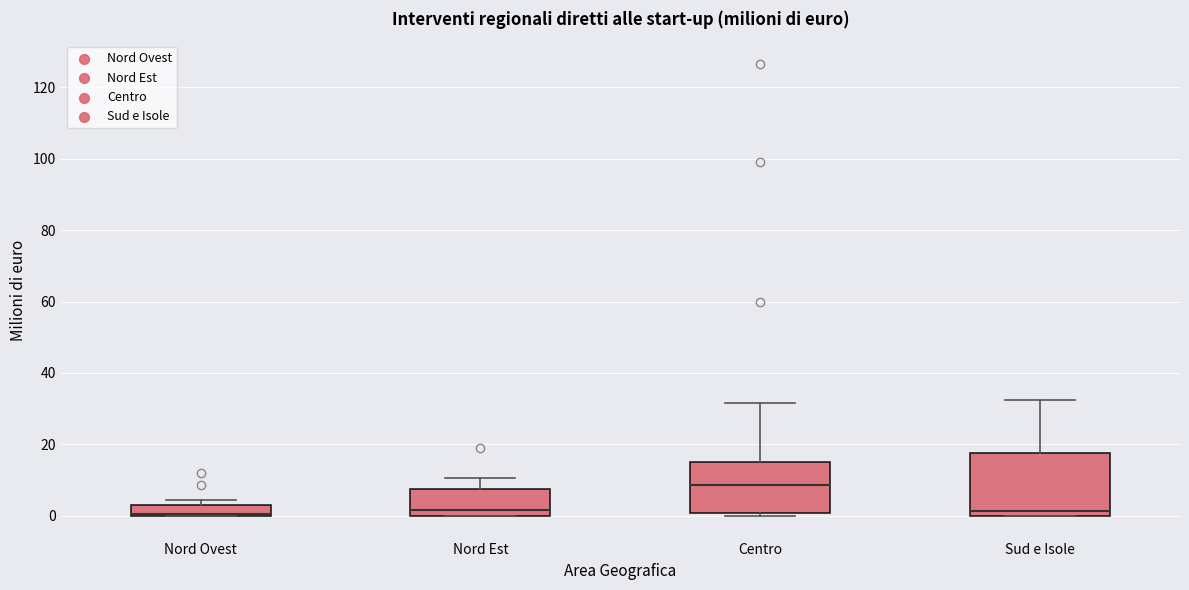

Reading left to right, transcribe this box plot: for each box, give where its median line is, the range the box spans, and where its two whiskers end, as read against the y-axis. The values are not printed on the chart, so give them approximately, as read against the axis.

Nord Ovest: median 0, box 0 to 4, whiskers 0 to 4 (just above the box's upper edge)
Nord Est: median 2, box 0 to 8, whiskers 0 to 10
Centro: median 8, box 0 to 16, whiskers 0 (just below the box's lower edge) to 32
Sud e Isole: median 2, box 0 to 18, whiskers 0 to 32